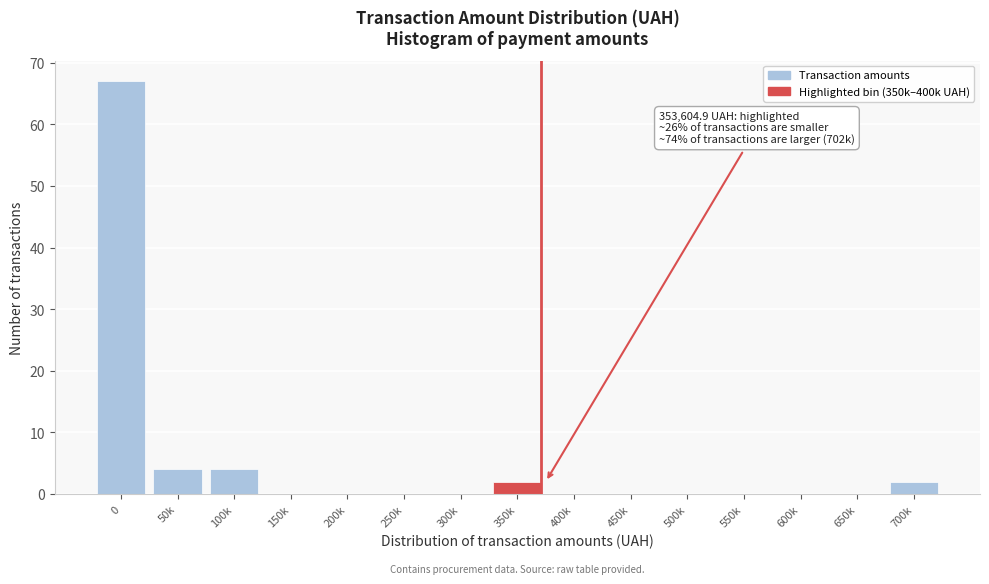

Reading right to left, transcribe all the data shown in this chart.

700k=2	650k=0	600k=0	550k=0	500k=0	450k=0	400k=0	350k=2	300k=0	250k=0	200k=0	150k=0	100k=4	50k=4	0=67